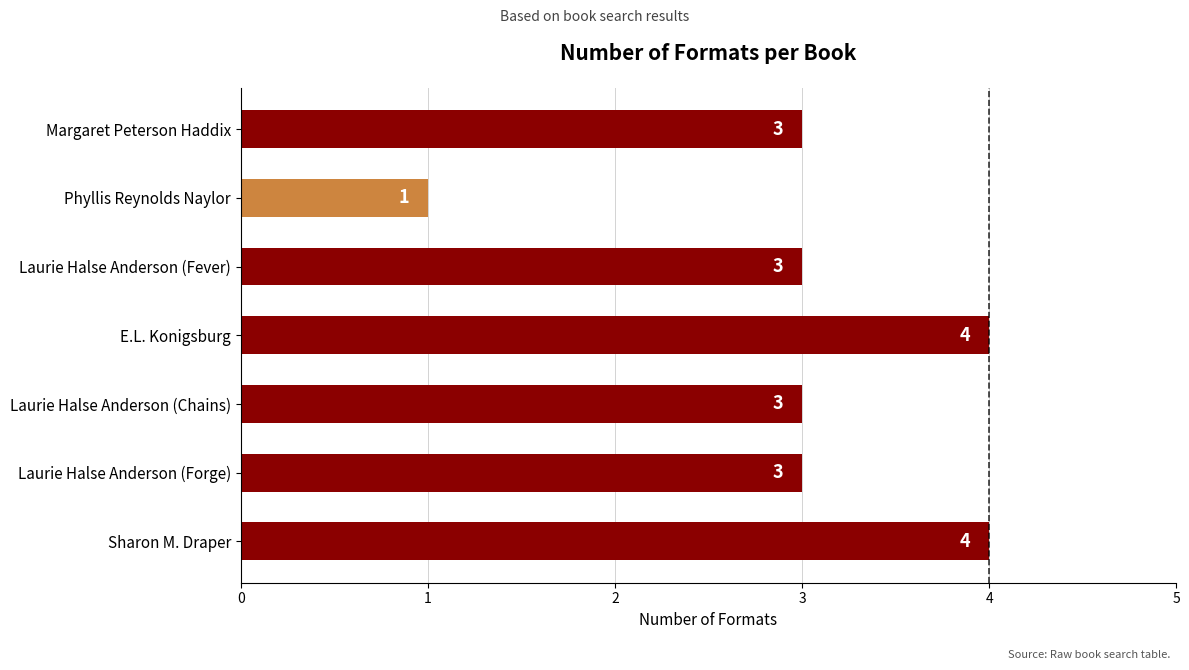

Is it true that the value at E.L. Konigsburg is 3?

False